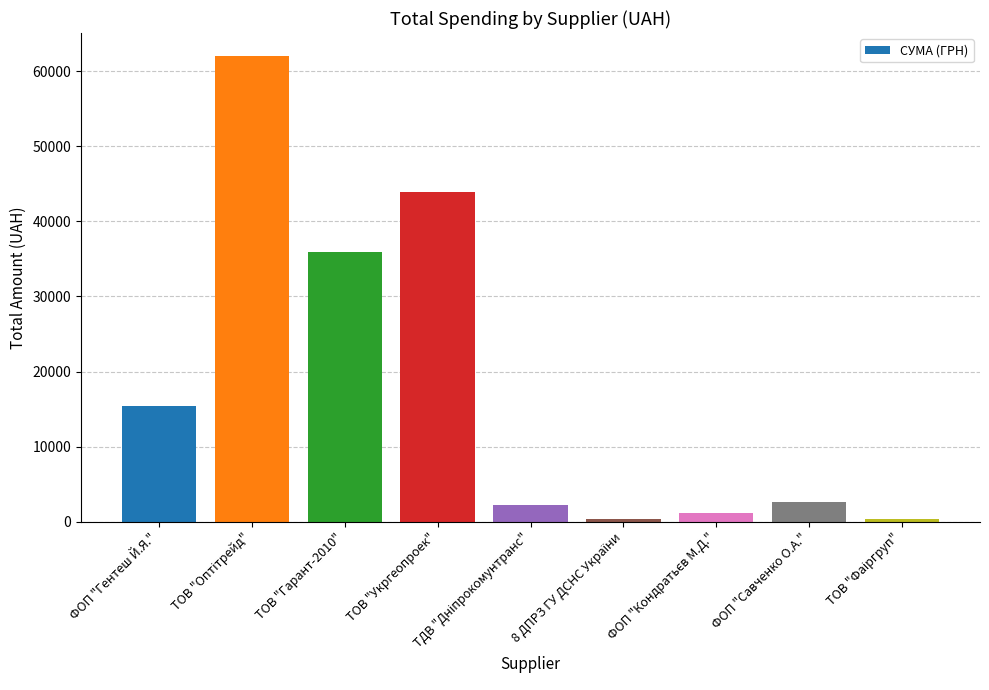

What is the greatest value displayed?

62013.4